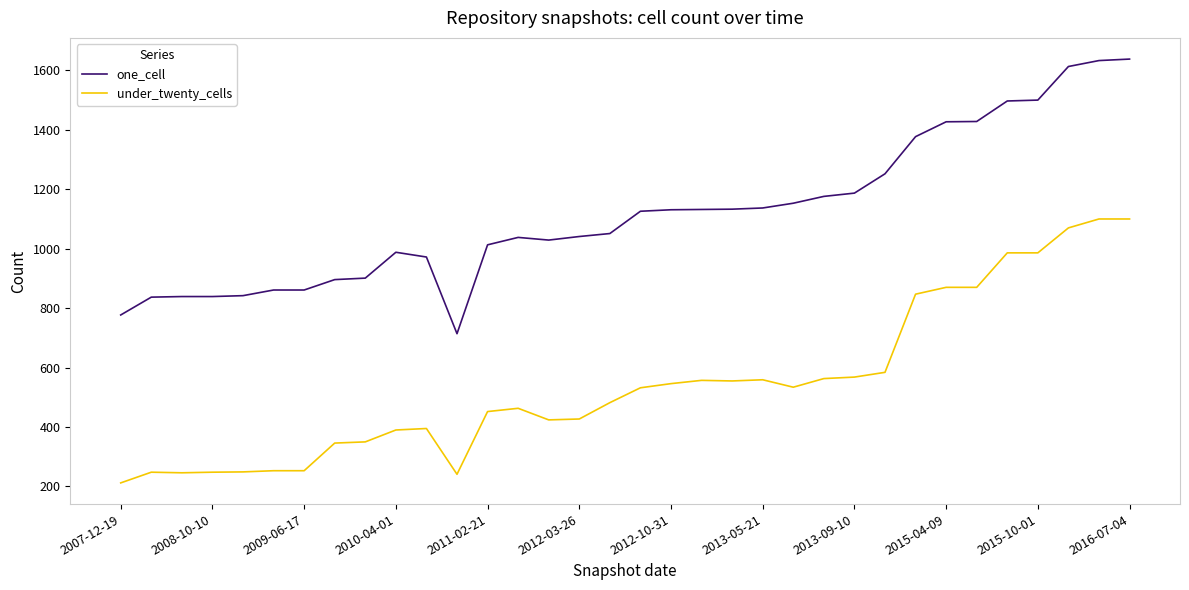

Is this an area chart (filled region under the line)?

No